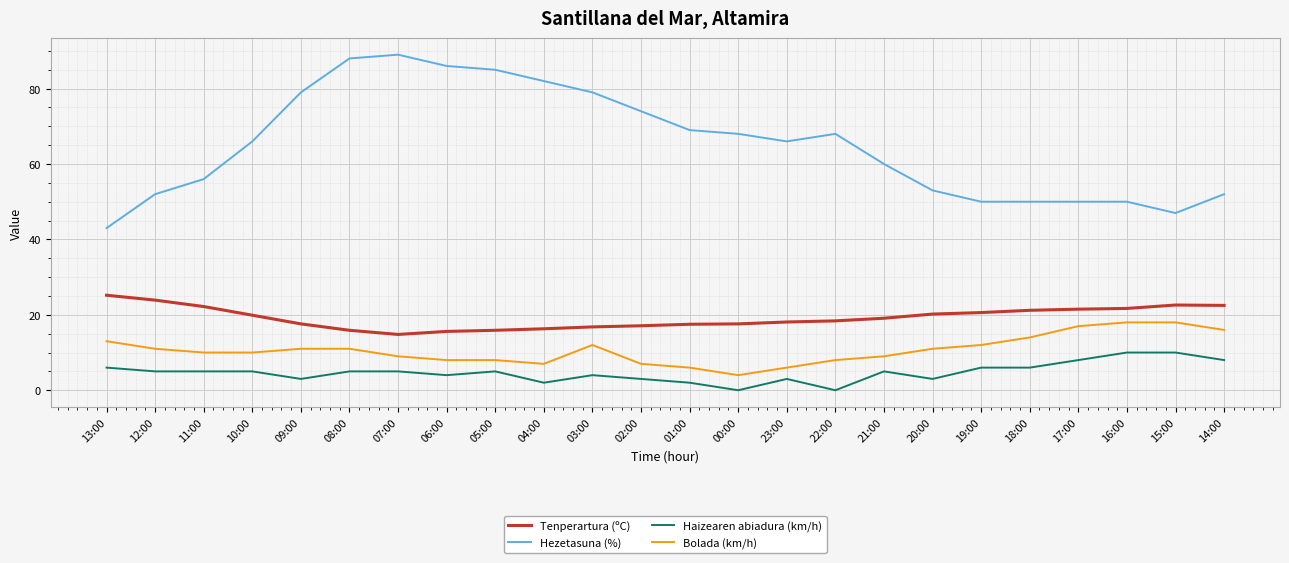

What is the average value of the Haizearen abiadura (km/h) series?

4.7